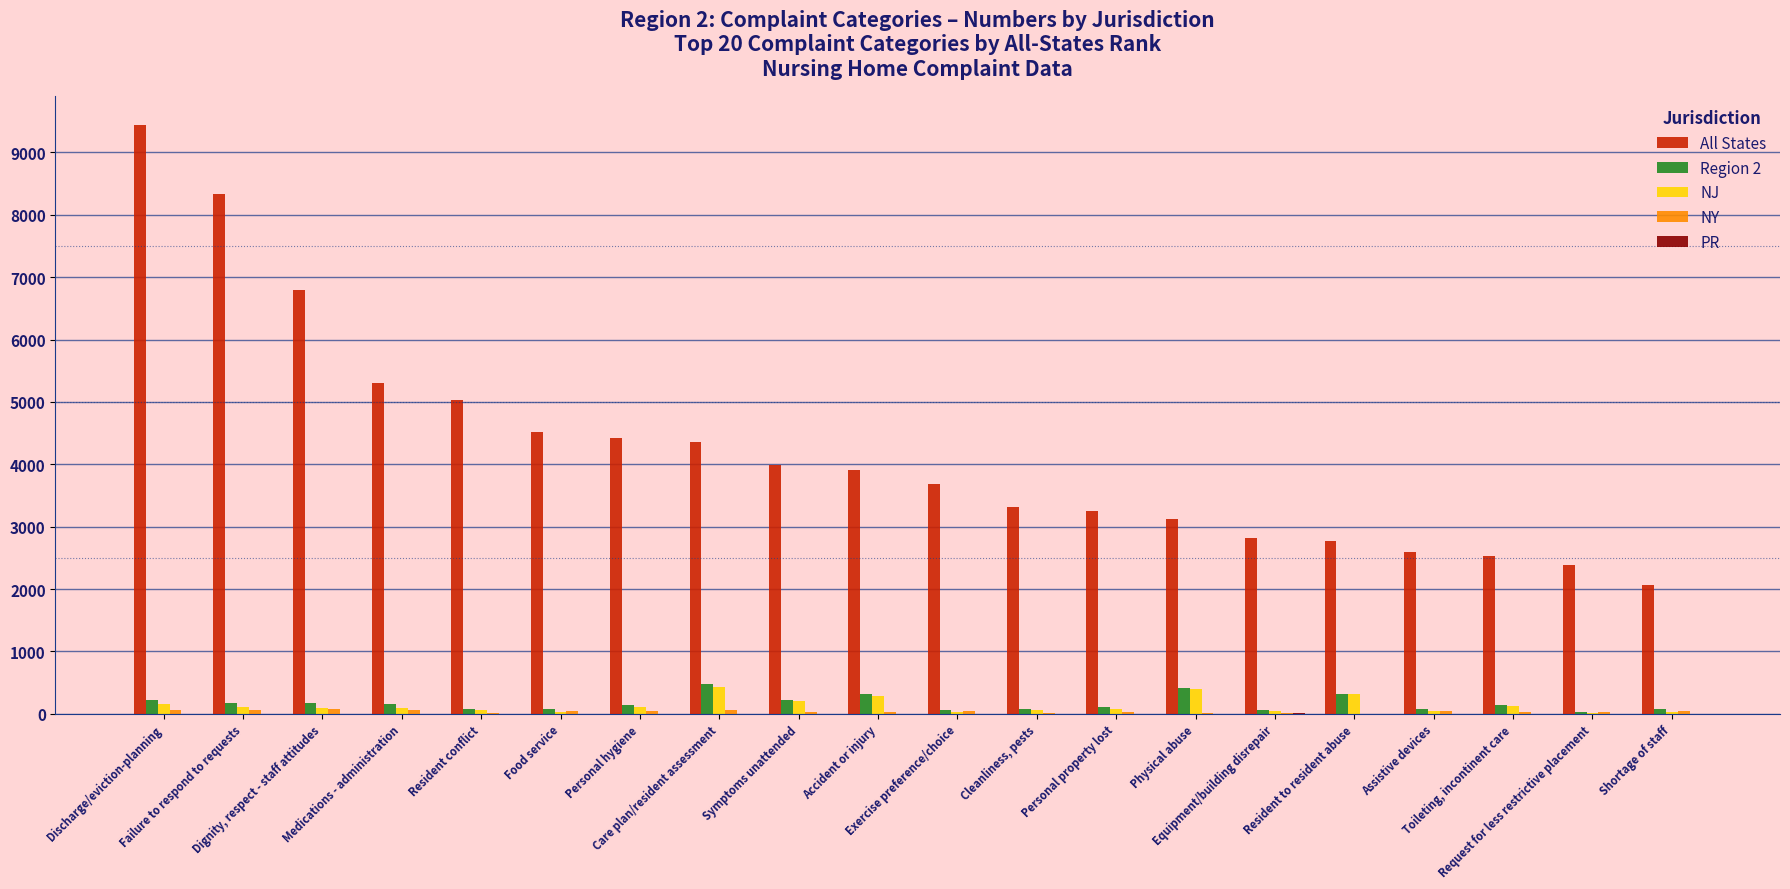

Which series has the largest total across all categories?

All States